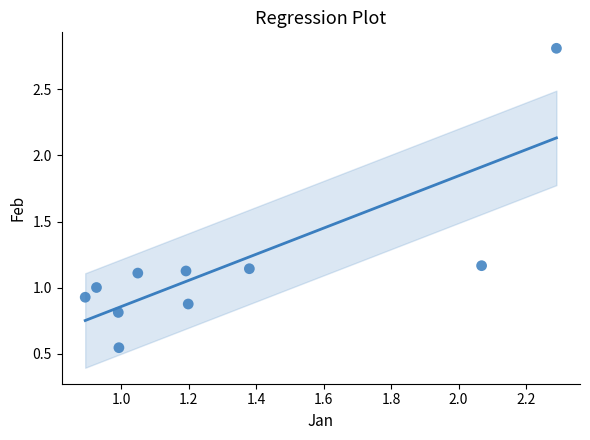

What is the range of X values (max minus min)?

1.4